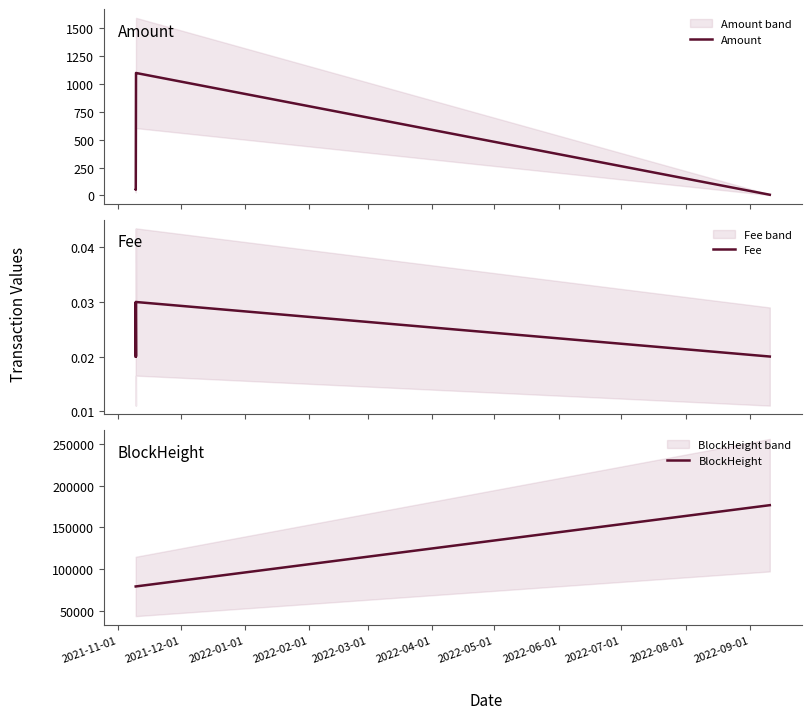

What is the maximum value for Amount?

1095.0